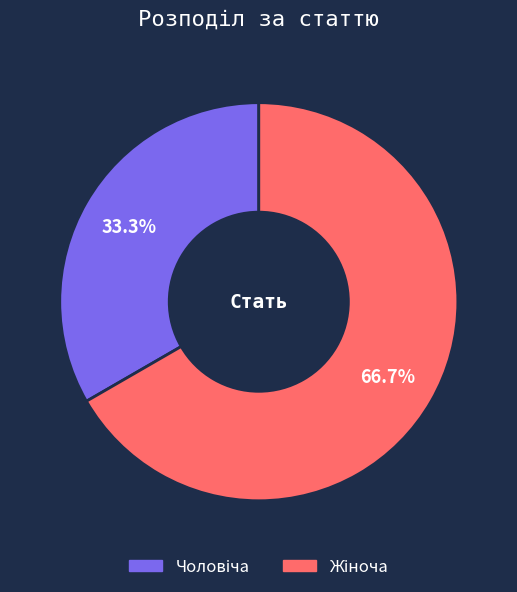

Does any single category account for the majority?

Yes